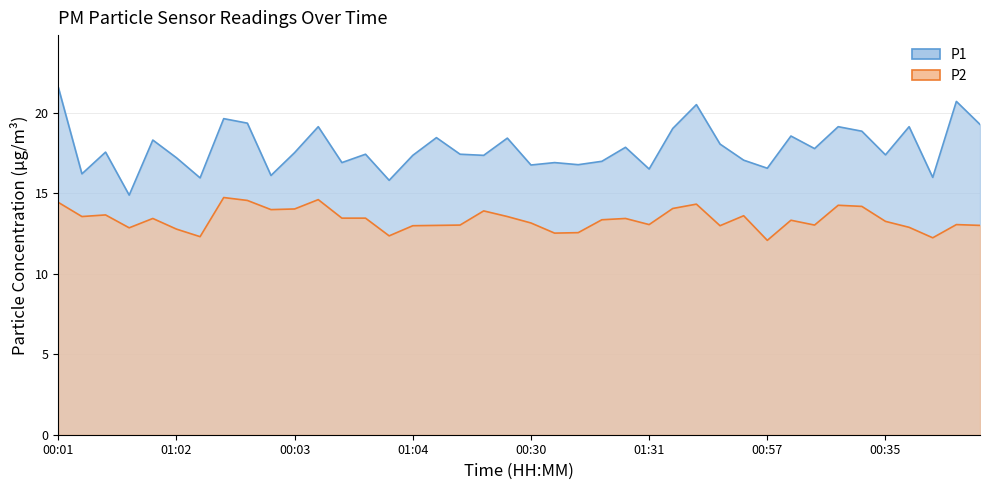

What is the difference between the maximum and second lowest values in the P2 series?

2.5